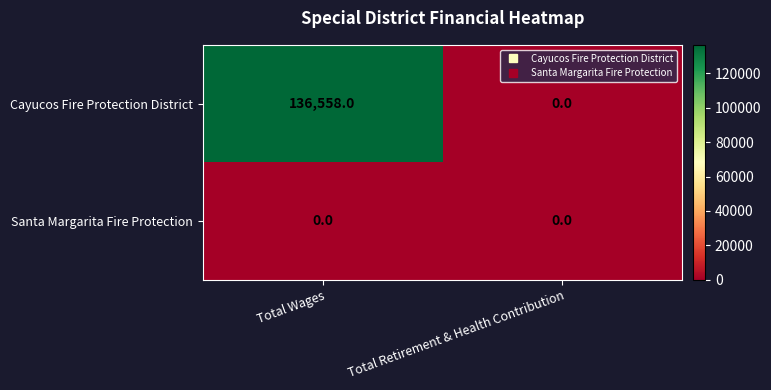

At which category is the sum across all series the highest?

Total Wages